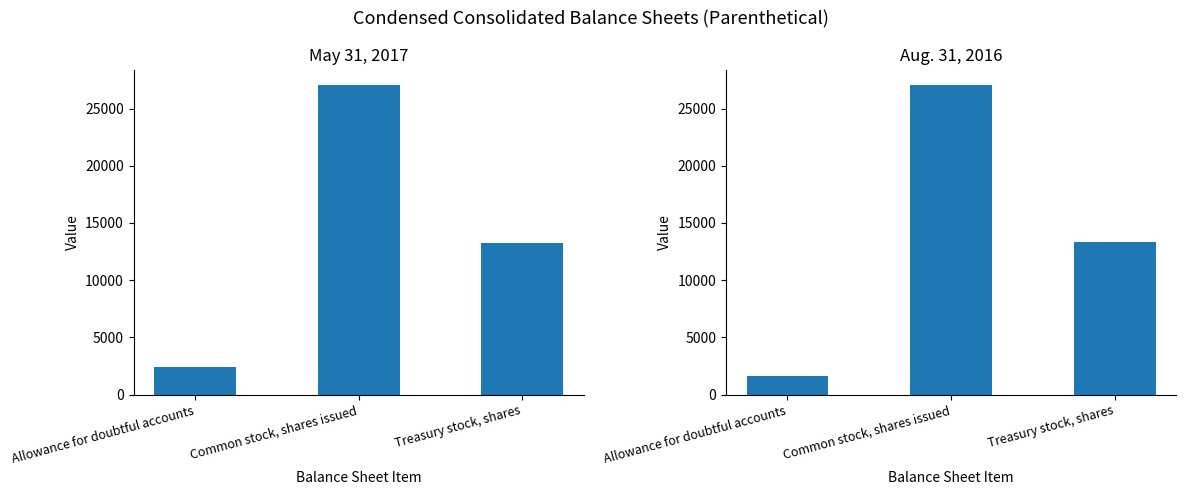

Are the bars grouped side by side (vs. stacked)?

Yes